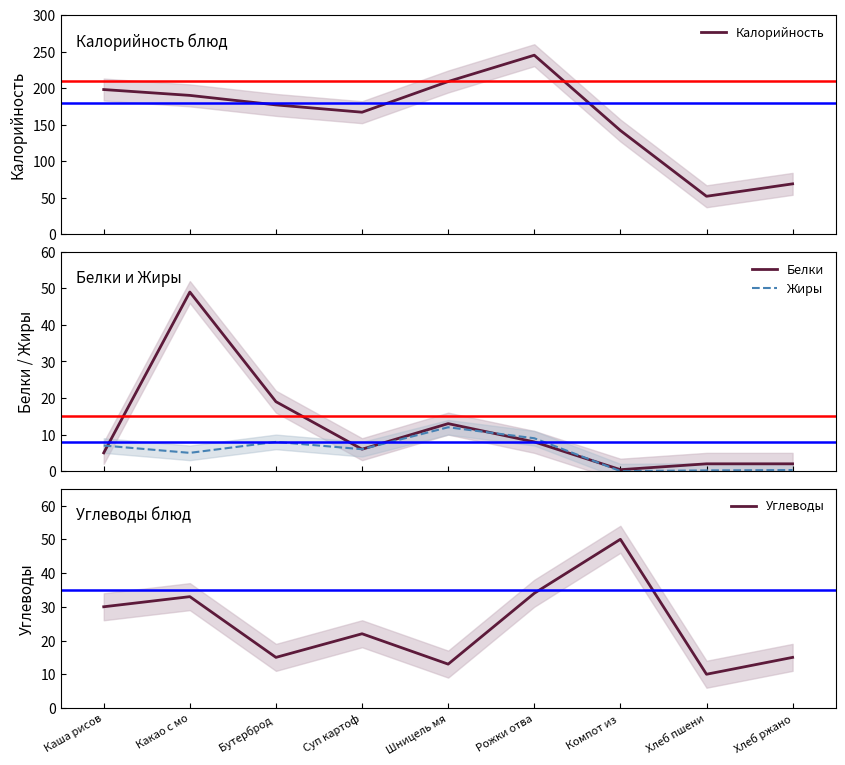

True or false: Углеводы has a value of 7.8 at Шницель мя.

False